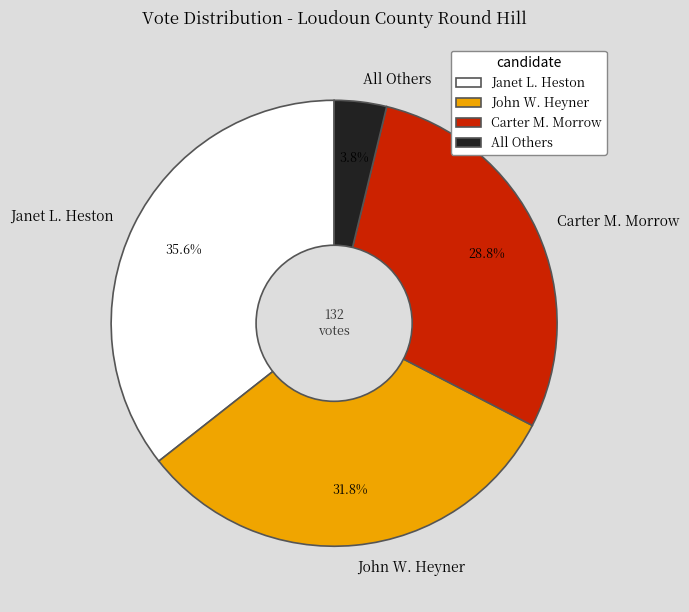

To the nearest percent, what is the average slice percentage?

25%